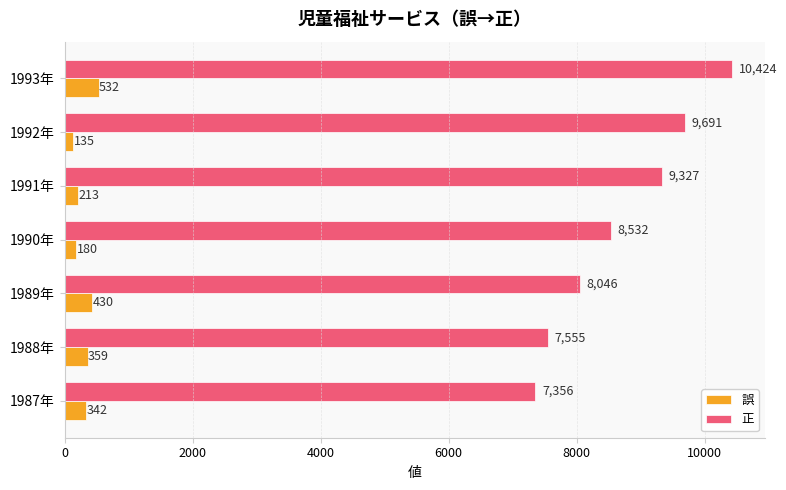

What value does the 誤 series have at 1987年?

342